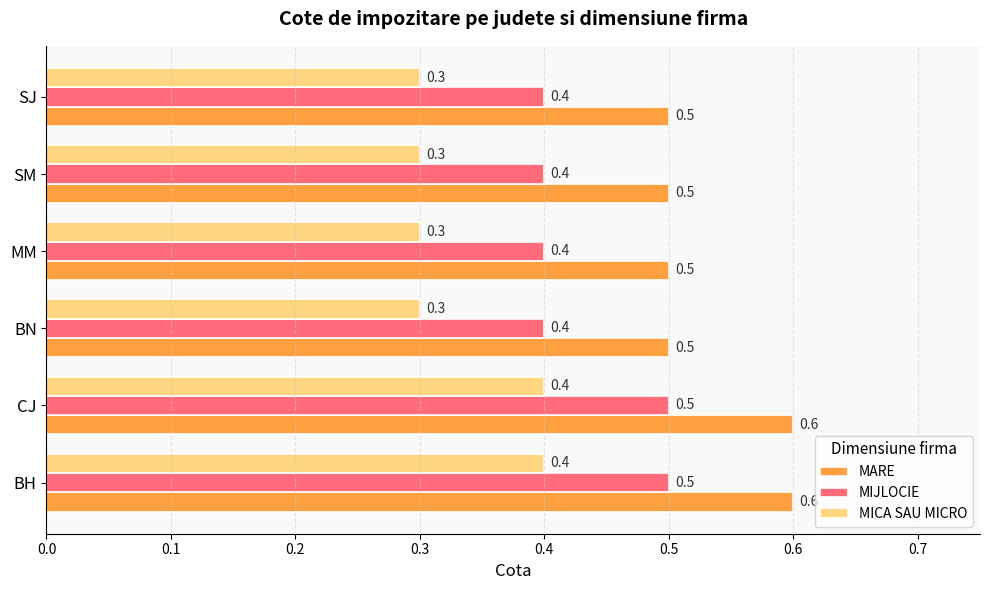

How many MARE values are between 0 and 1?

6